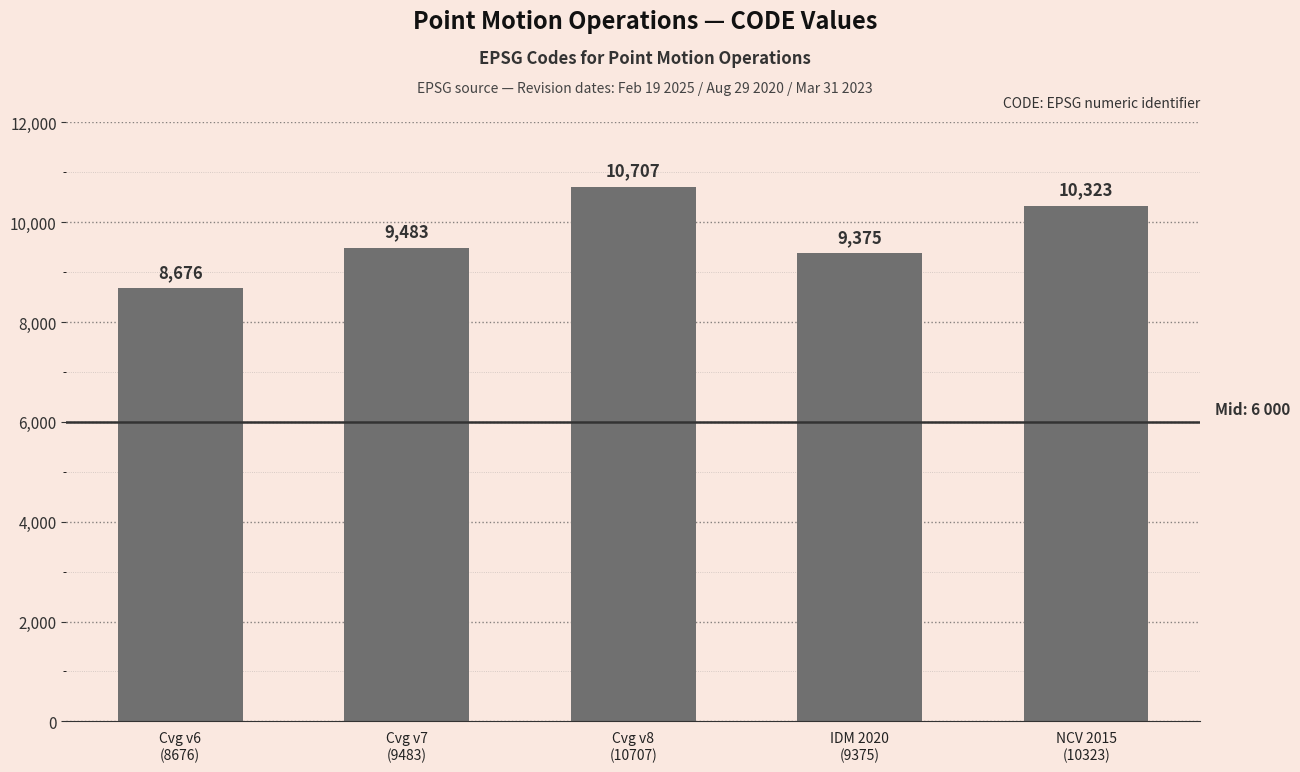

Between Cvg v7
(9483) and Cvg v8
(10707), which is larger?

Cvg v8
(10707)